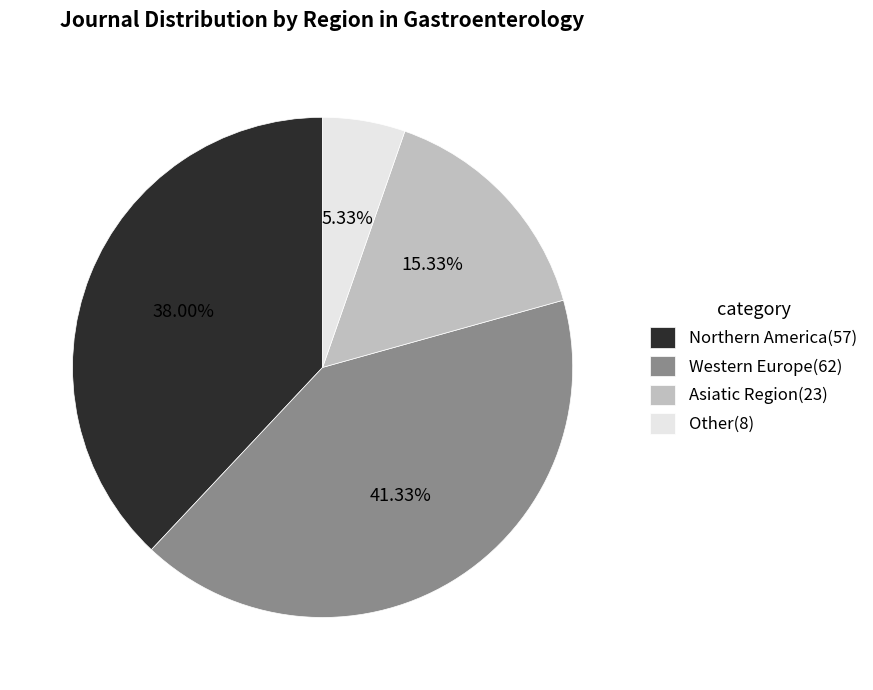

To the nearest percent, what portion does Asiatic Region represent?

15%